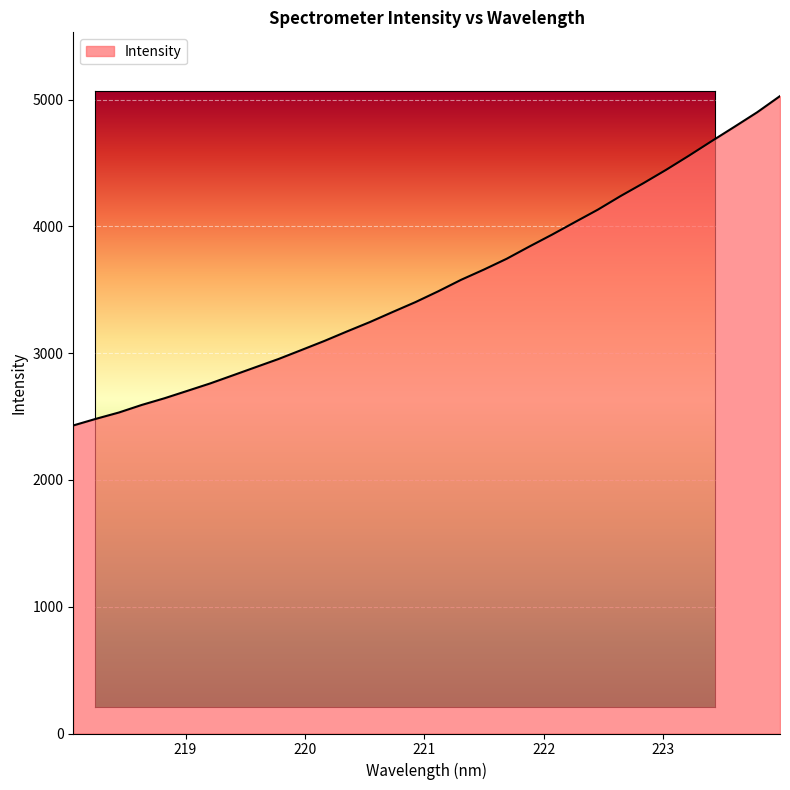

At which label is the value closest to 3728?

221.6902